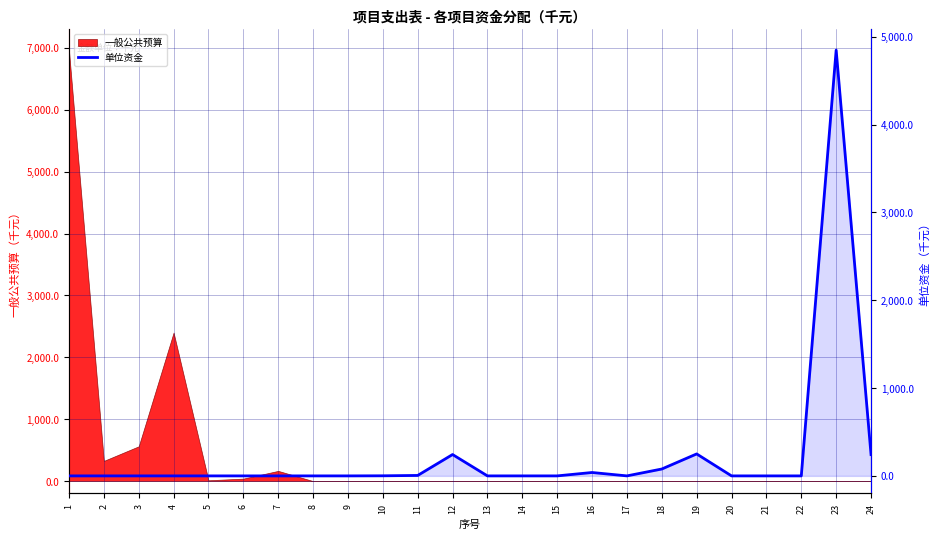

List the labels in order of value, smallest first.

1, 2, 3, 4, 5, 6, 7, 8, 9, 13, 14, 15, 17, 20, 21, 22, 10, 11, 16, 18, 24, 12, 19, 23